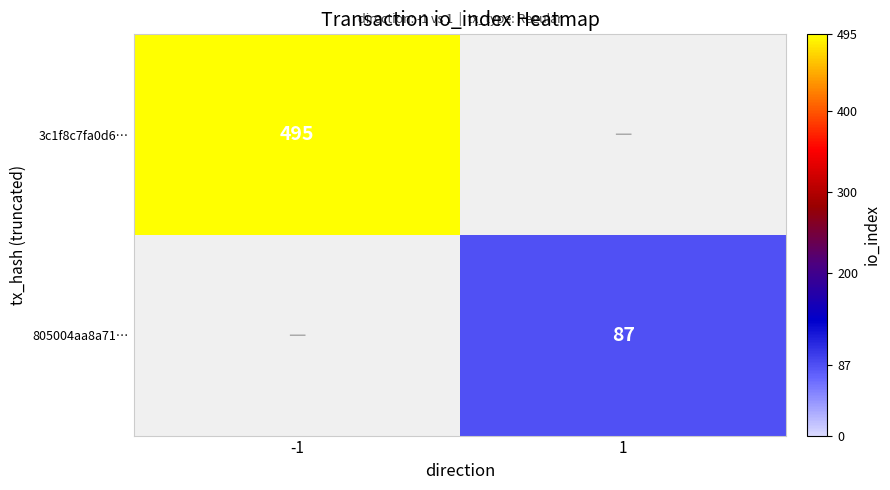

Is the value of 805004aa8a71… at 1 greater than the value of 3c1f8c7fa0d6… at -1?

No